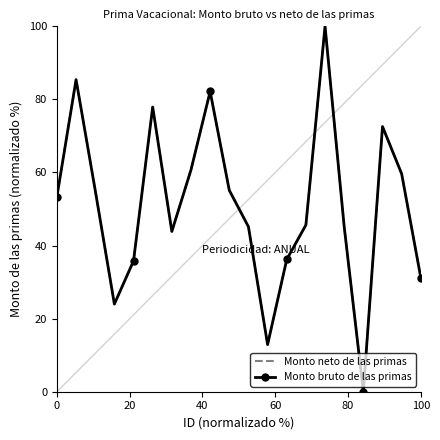

True or false: Monto bruto de las primas and Monto neto de las primas intersect in this chart.

False